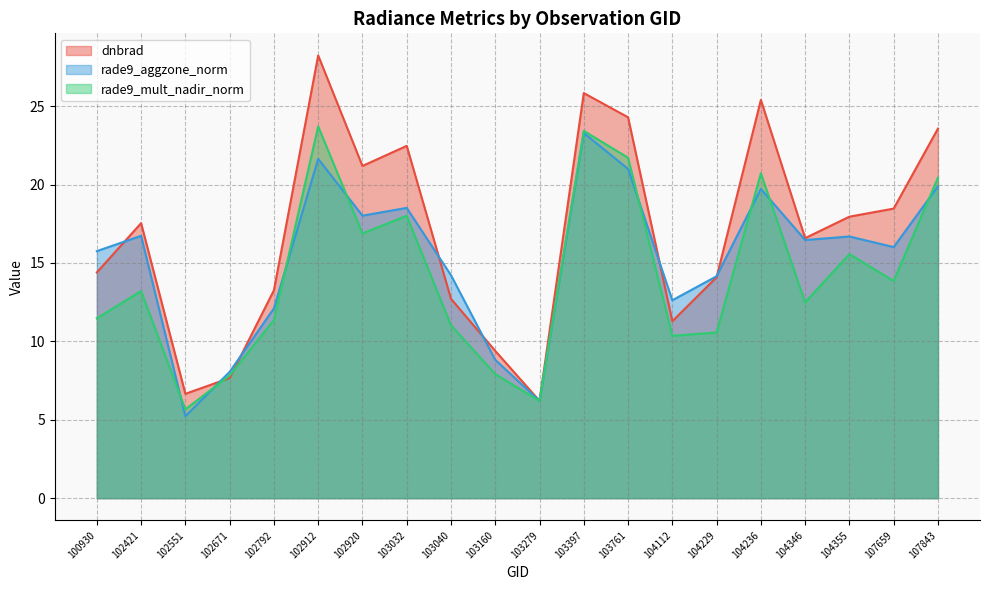

What is the spread (max minus min) of values at 103160?

1.5